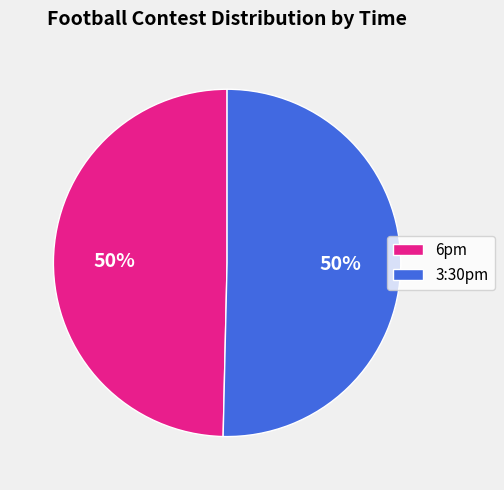

To the nearest percent, what portion does 3:30pm represent?

50%